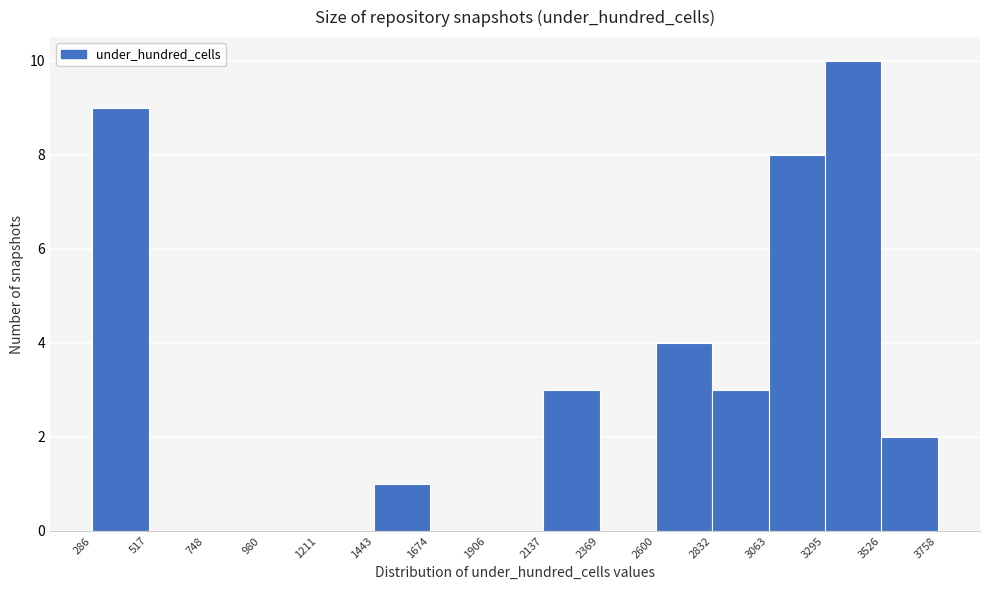

Over which range of the x-axis is the bar tallest?

3295 to 3526